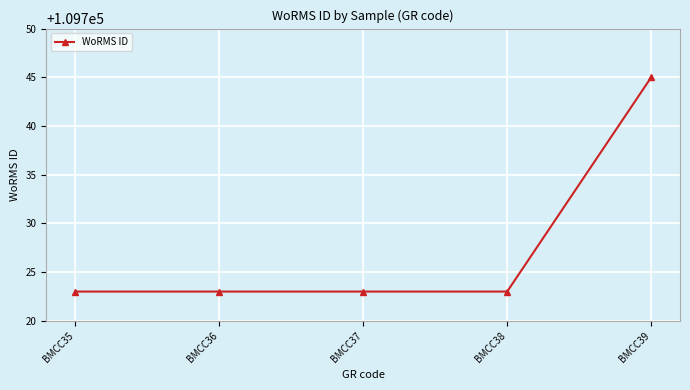

The value at BMCC38 is 66922. True or false?

False